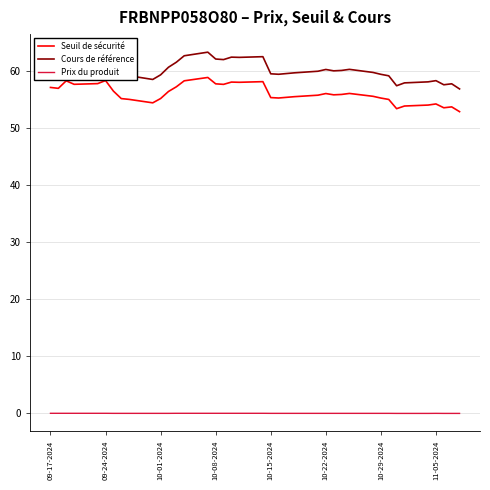

List the series in order of their peak value, highest first.

Cours de référence, Seuil de sécurité, Prix du produit